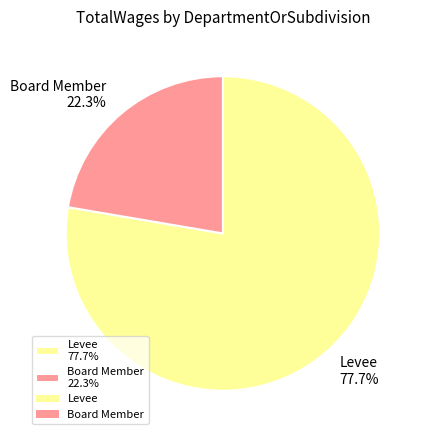

Is there any slice that represents more than half of the pie?

Yes